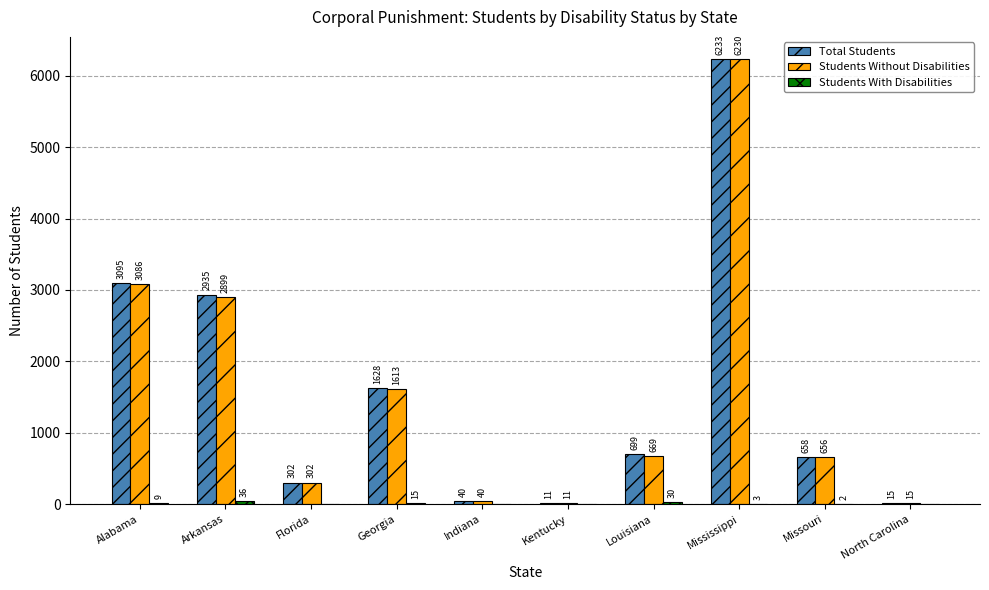

How many categories are shown in the chart?

10